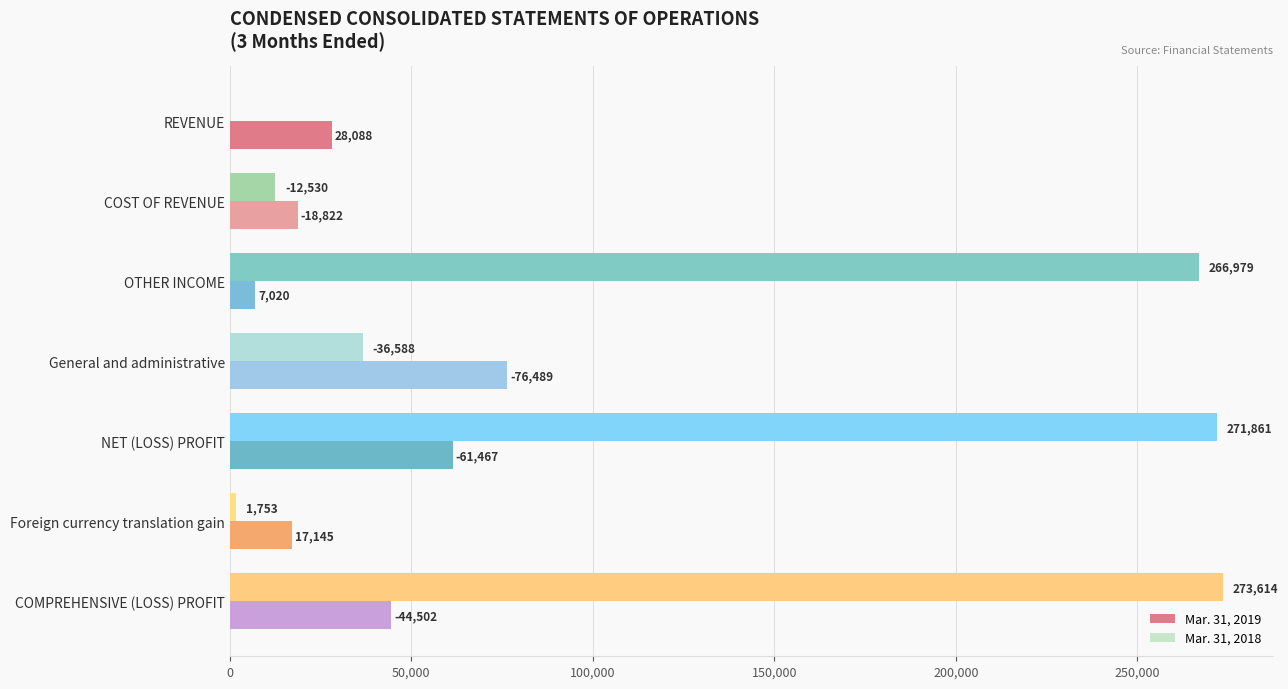

True or false: Mar. 31, 2019 has a value of 18822 at COST OF REVENUE.

True